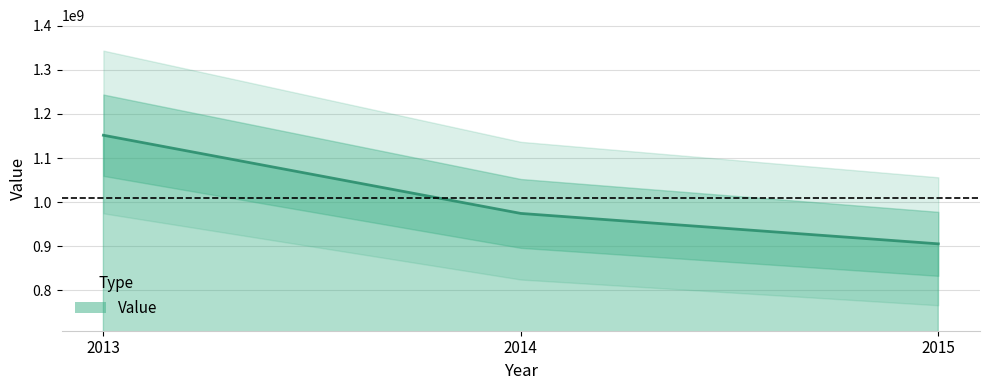

What is the change in value from 2013 to 2014?

-177092000